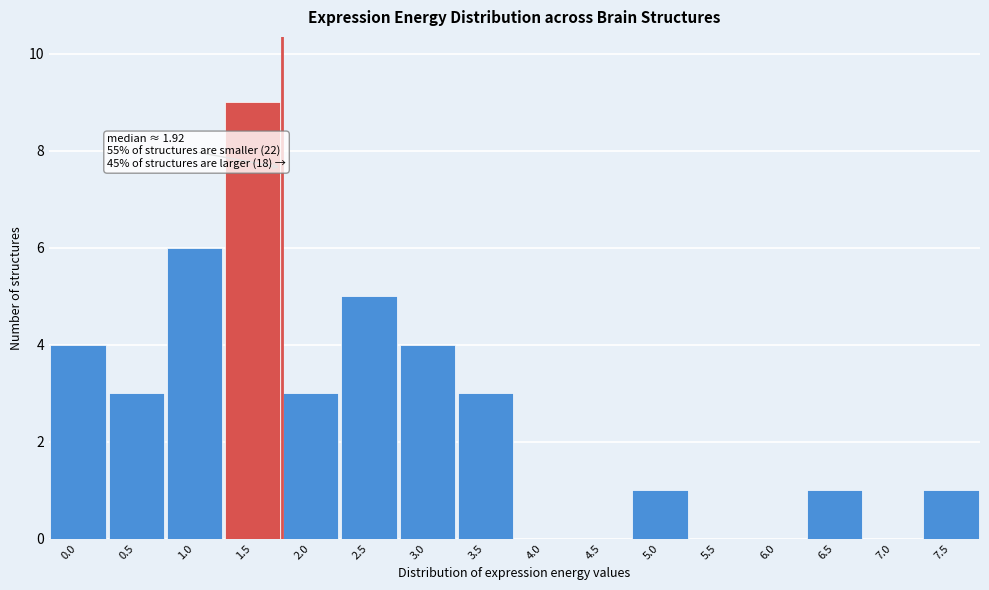

Reading right to left, transcribe all the data shown in this chart.

7.5=1	7.0=0	6.5=1	6.0=0	5.5=0	5.0=1	4.5=0	4.0=0	3.5=3	3.0=4	2.5=5	2.0=3	1.5=9	1.0=6	0.5=3	0.0=4